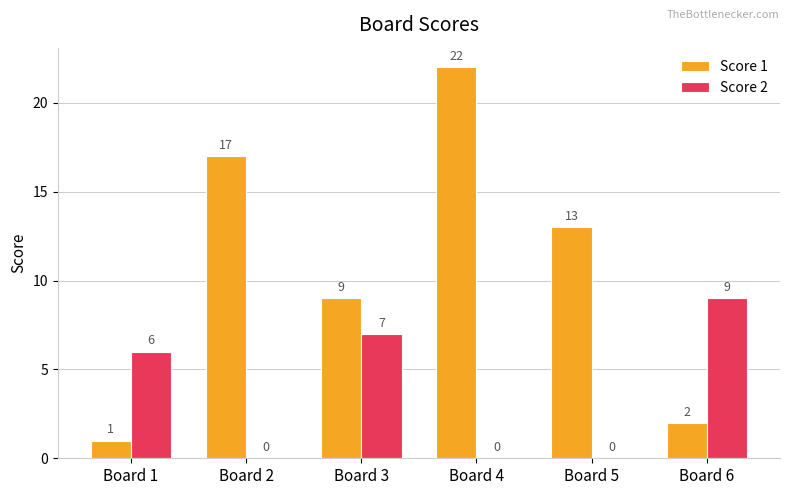

What is the spread (max minus min) of values at Board 1?

5